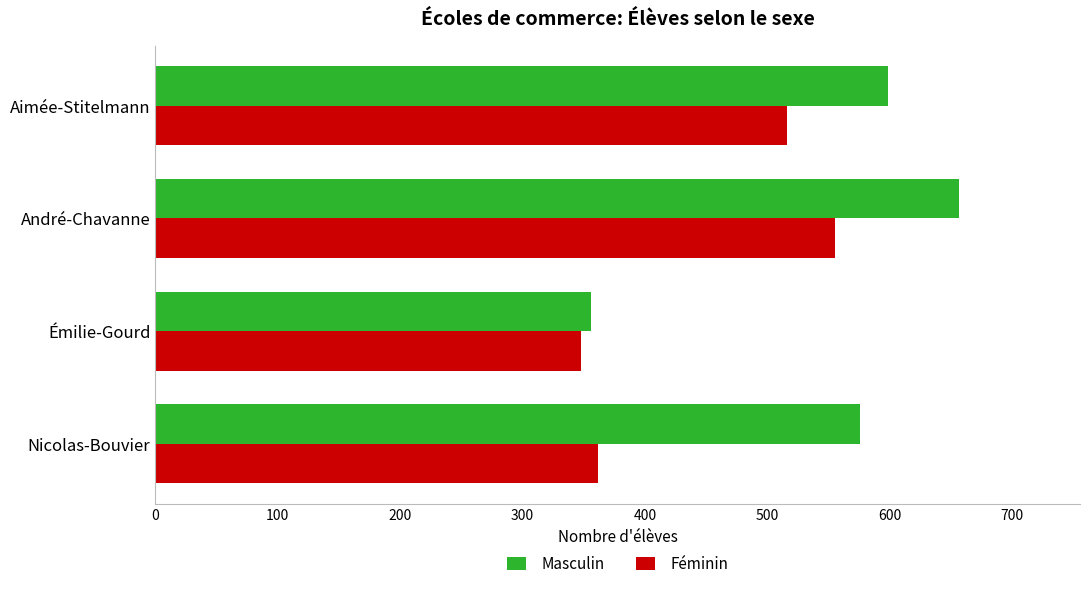

What is the minimum value for Féminin?

348